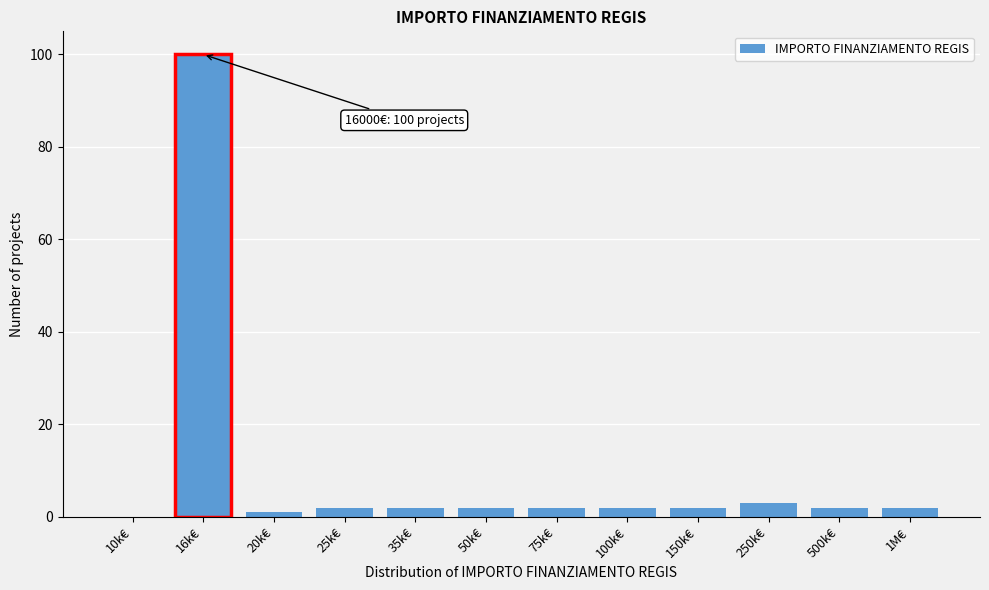

Reading left to right, what are all the values shown in this chart?

10k€=0	16k€=100	20k€=1	25k€=2	35k€=2	50k€=2	75k€=2	100k€=2	150k€=2	250k€=3	500k€=2	1M€=2